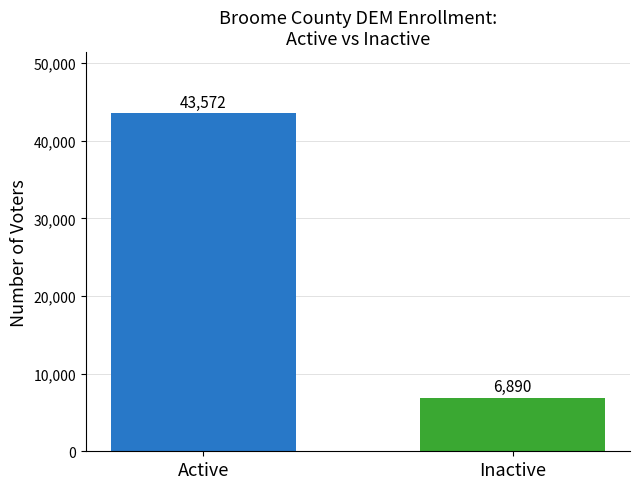

How many data points does each series have?

1